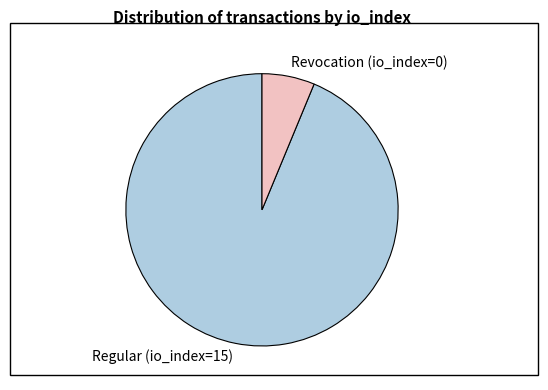

Do Revocation (io_index=0) and Regular (io_index=15) together represent more than half of the pie?

Yes